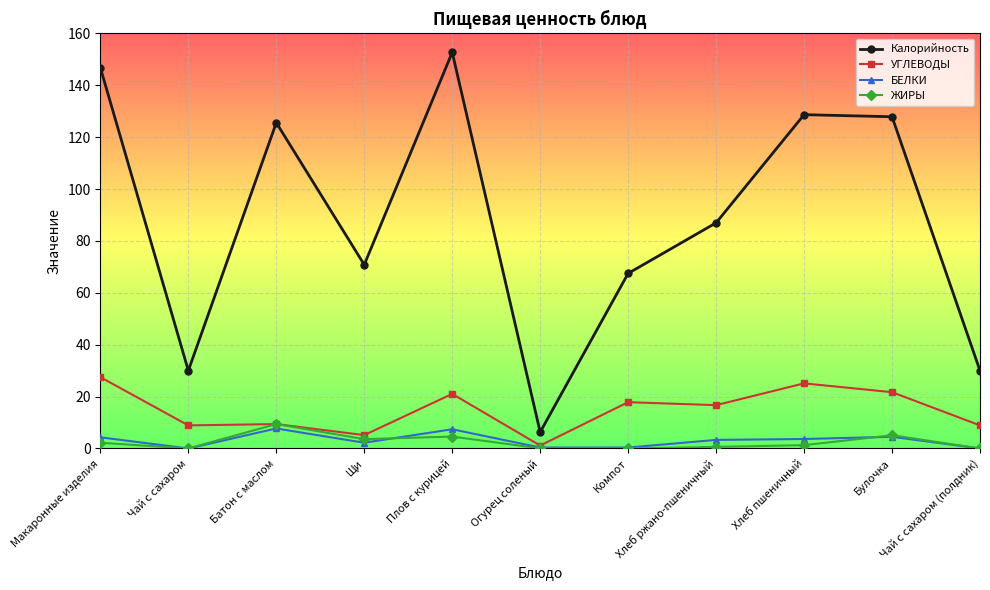

Between Щи and Огурец соленый, which series saw the biggest shift?

Калорийность